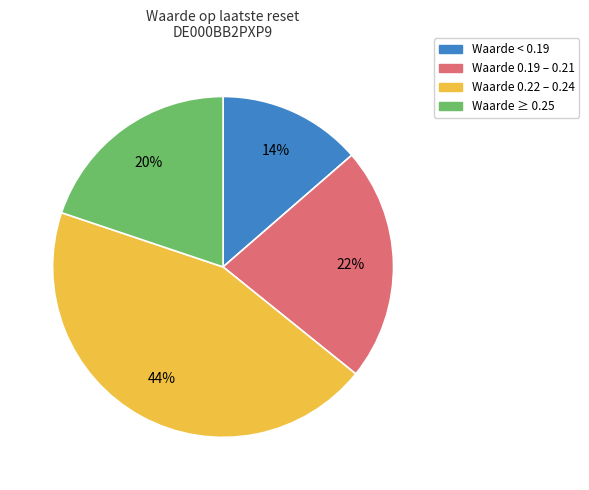

To the nearest percent, what is the average slice percentage?

25%